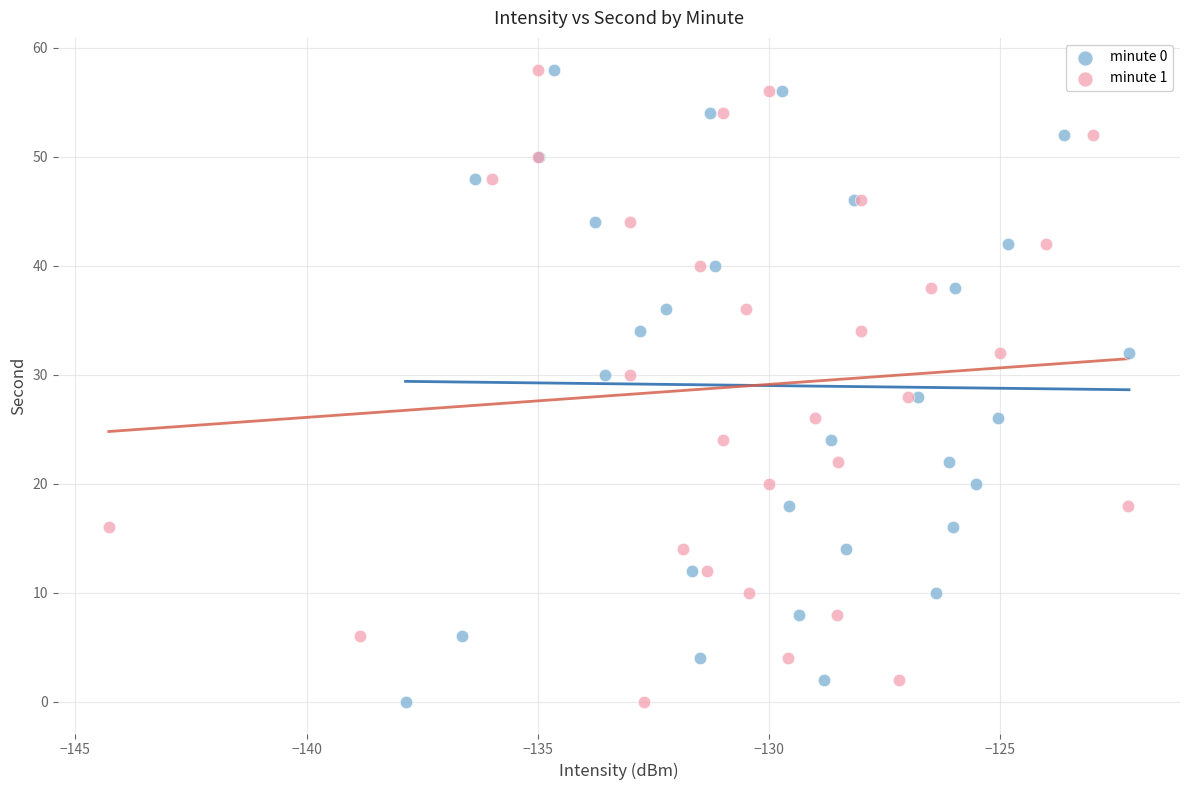

What are all the series names shown in the legend?

minute 0, minute 1